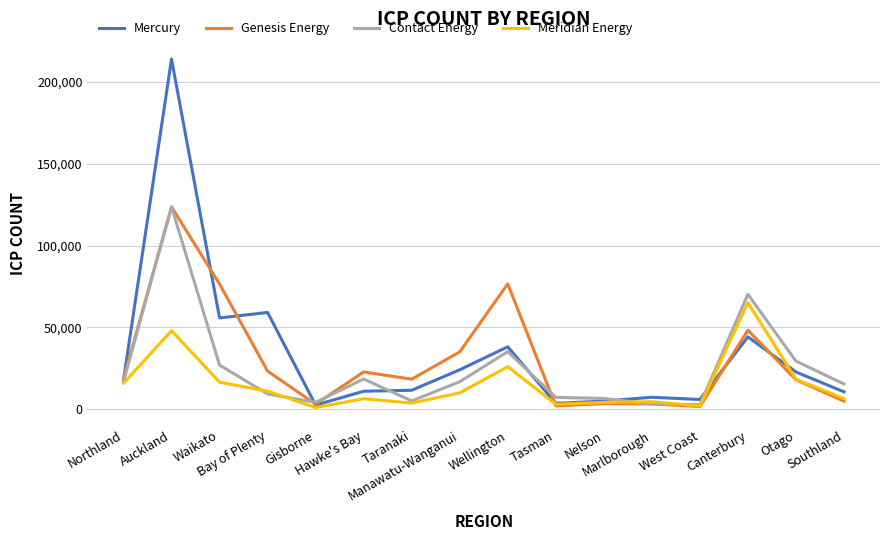

What is the sum of the Meridian Energy values at Marlborough and Manawatu-Wanganui?

14470